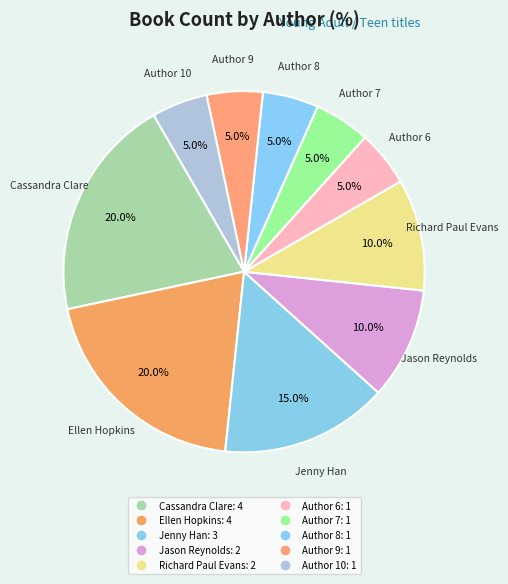

How many segments does this pie chart have?

10